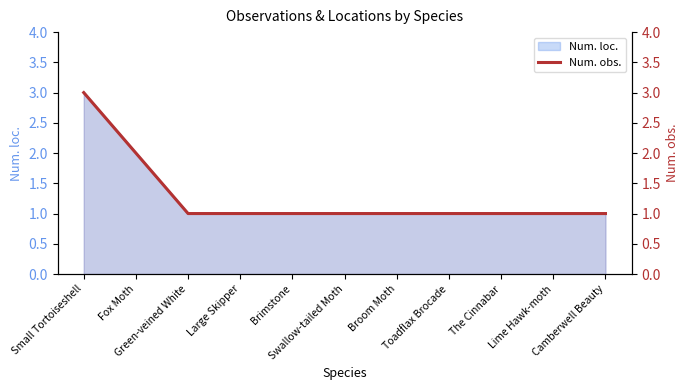

What is the average value?

1